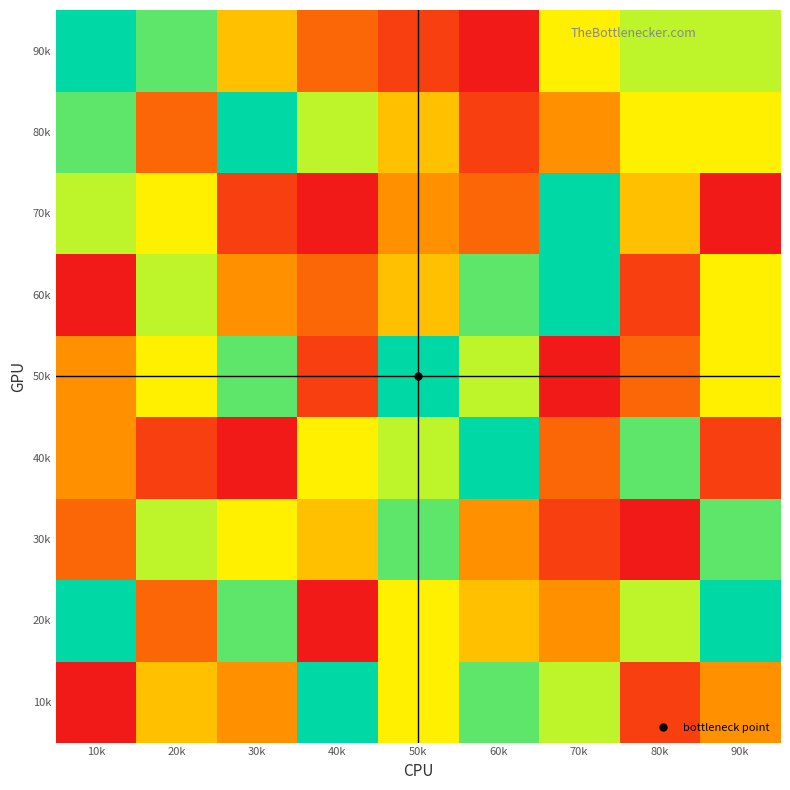

What is the total value across all series at 60k?

47